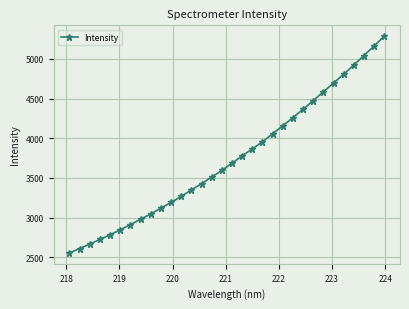

True or false: the data has more than 2 interior local peaks.

False